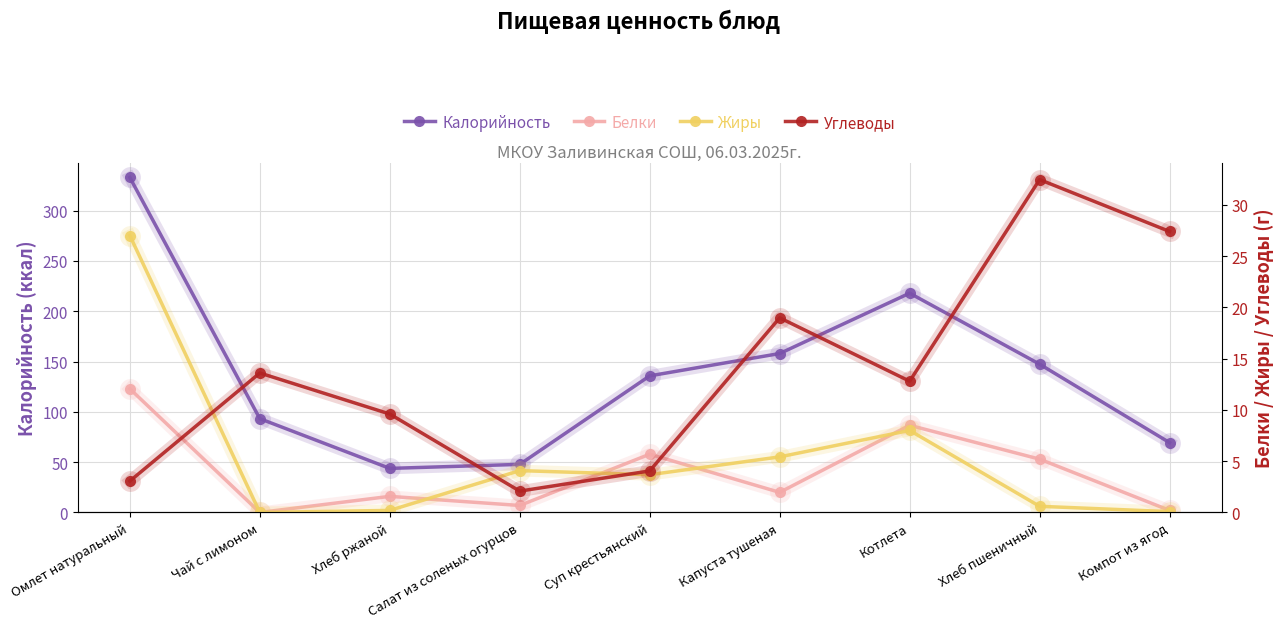

Reading left to right, list all the values displayed in this chart.

Калорийность: 333.0	93.2	43.8	47.8	135.8	158.0	218.0	147.4	69.4
Белки: 12.1	0.0	1.6	0.7	5.7	2.0	8.5	5.2	0.2
Жиры: 27.0	0.0	0.2	4.1	3.7	5.4	8.0	0.6	0.1
Углеводы: 3.1	13.6	9.6	2.1	4.0	19.0	12.8	32.5	27.4